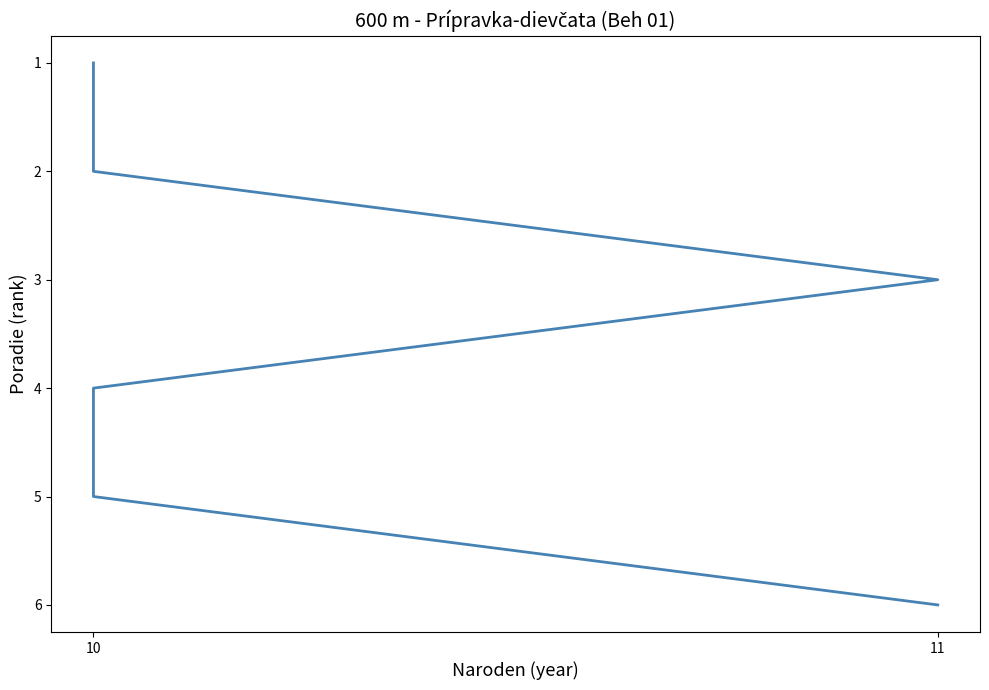

What is the label of the 3rd point from the left?

11